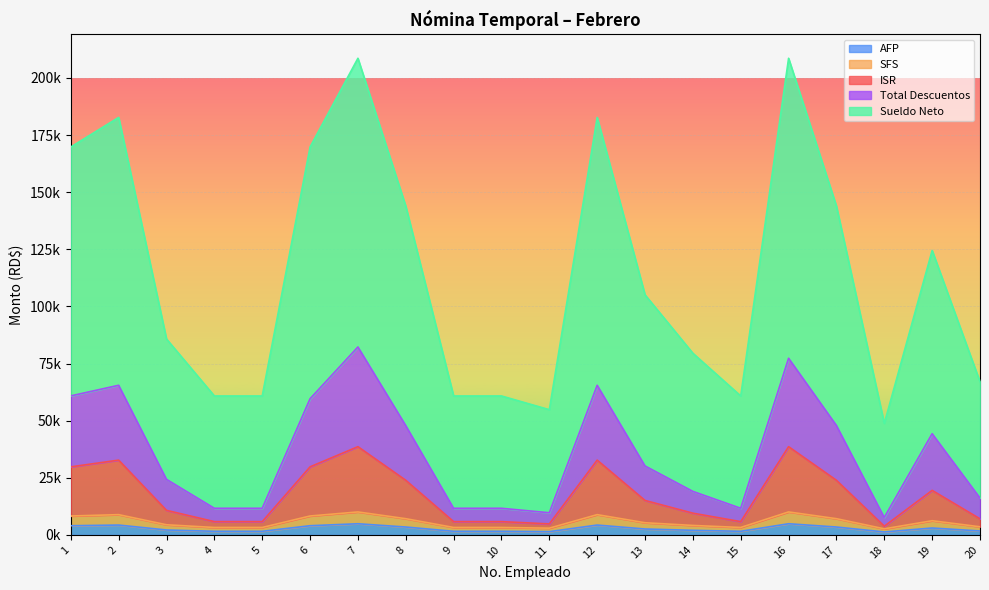

Does the chart display data point markers on the line(s)?

No